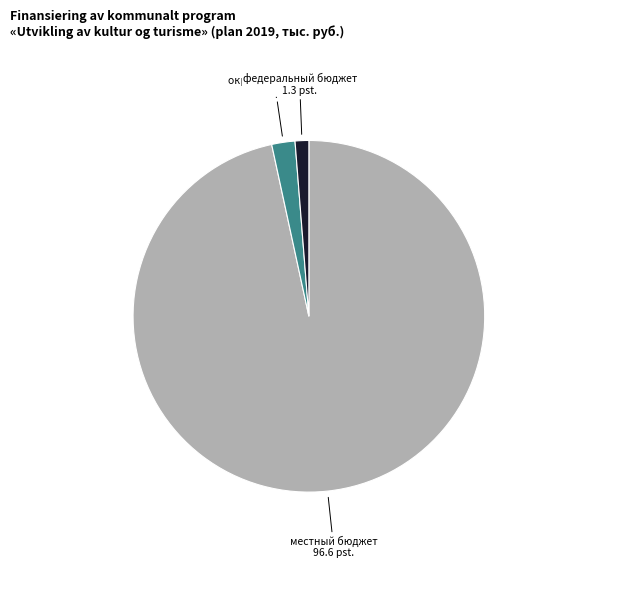

Do федеральный бюджет and окружной бюджет together represent more than half of the pie?

No